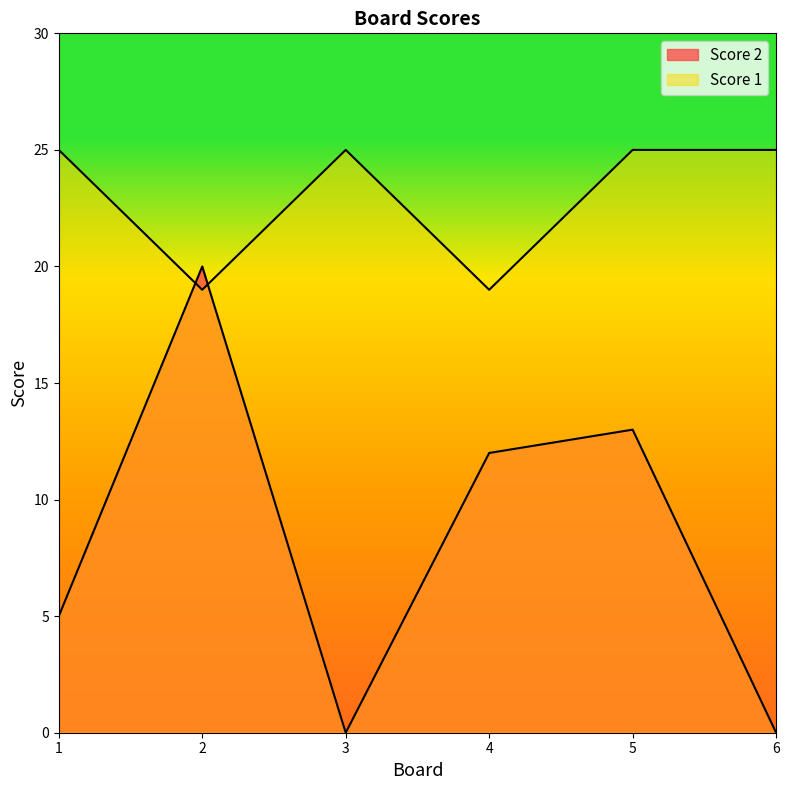

Rank the categories by Score 1 value from highest to lowest.

1, 3, 5, 6, 2, 4